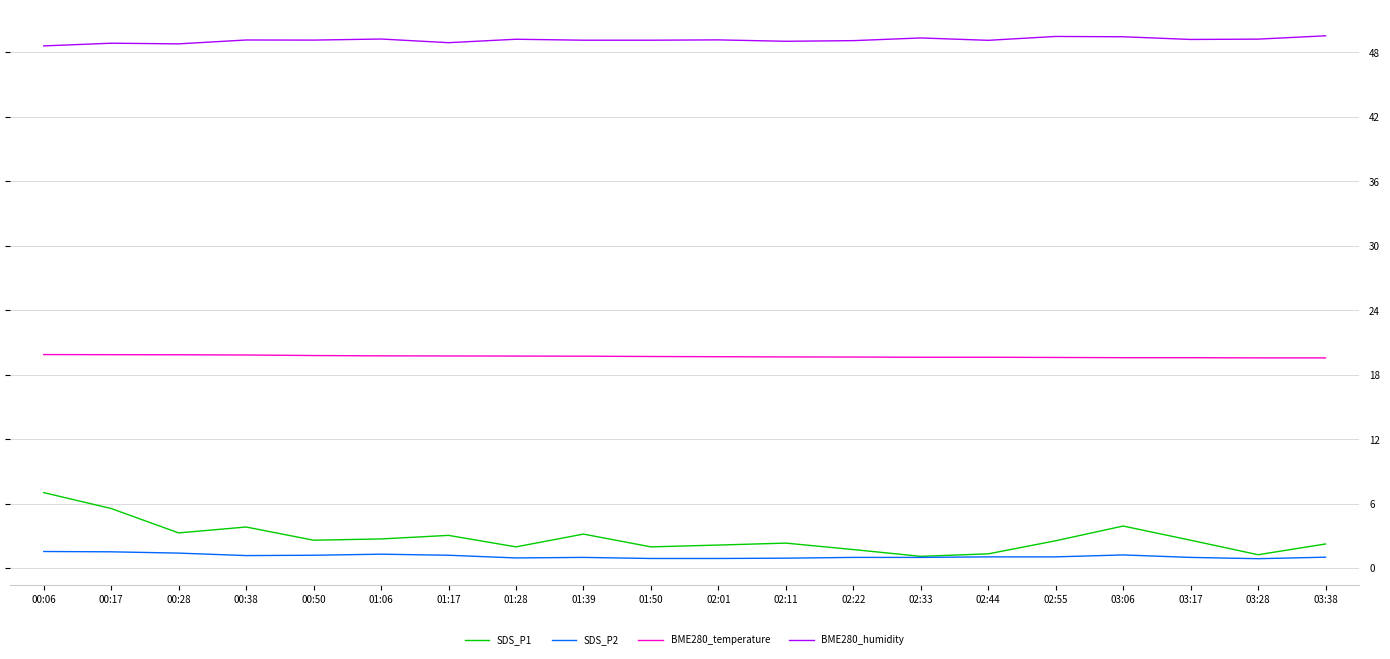

The BME280_humidity series shows 49.2 at 01:28. True or false?

True